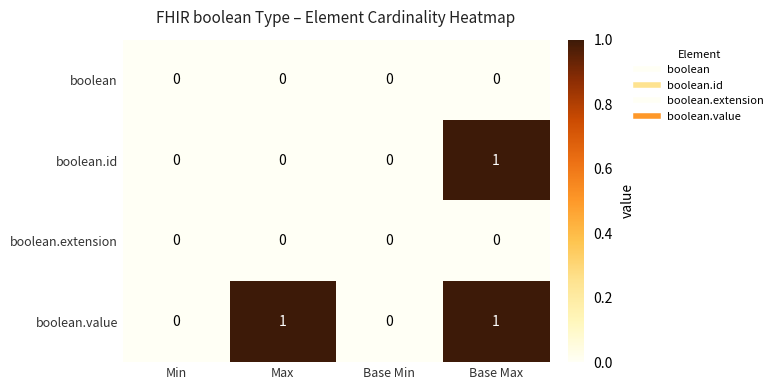

Is the value of boolean at Min greater than the value of boolean.value at Base Max?

No